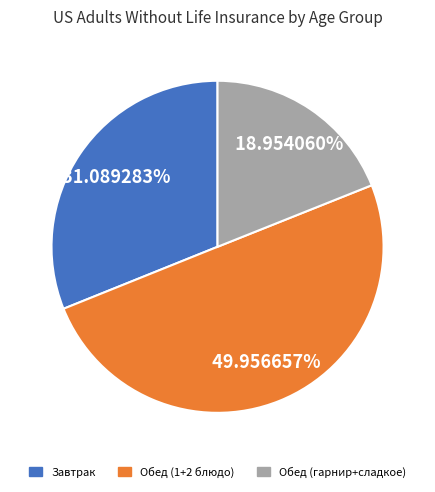

How many slices are in this pie chart?

3